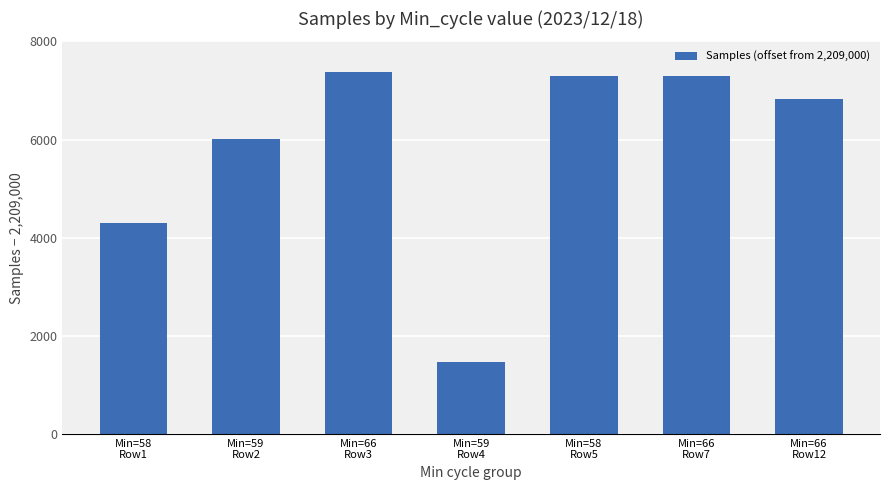

What is the difference between the maximum and minimum values?

5913